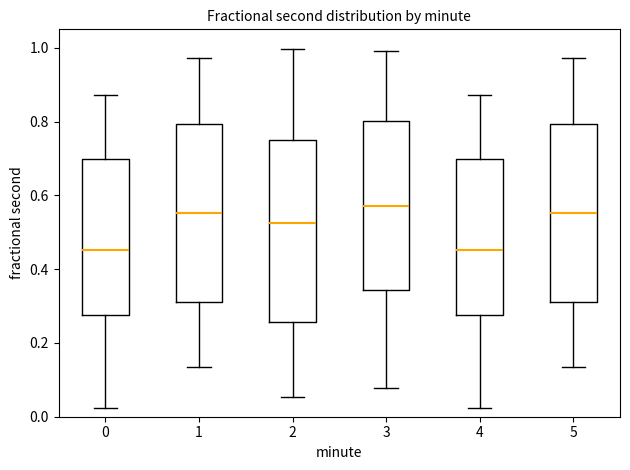

Where does the lower whisker of the box at x = 0 end on the y-axis? The values are not printed on the chart, so give them approximately, as read against the axis.

0.02